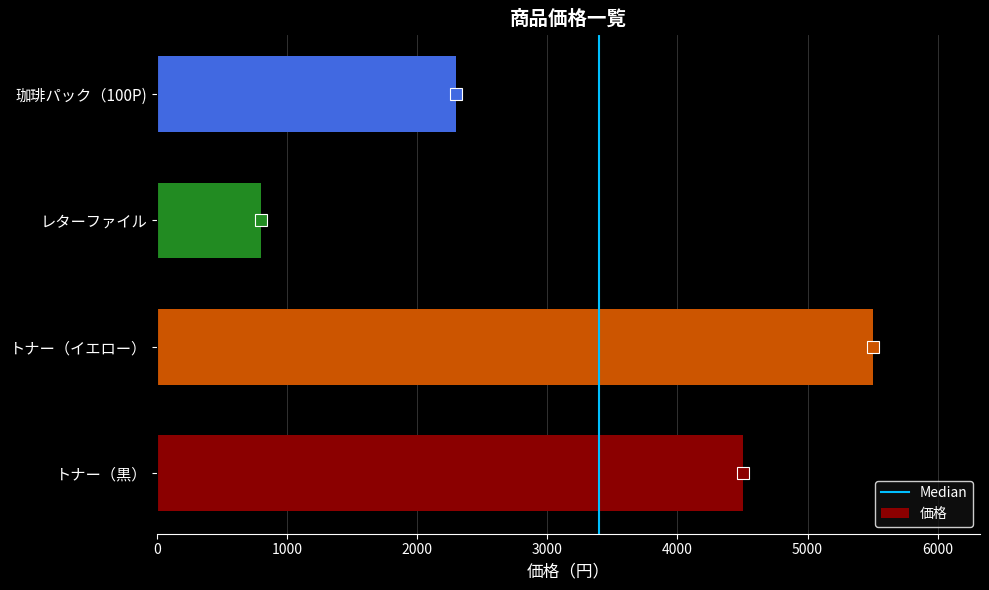

What is the difference between the values at トナー（黒） and 珈琲パック（100P)?

2200